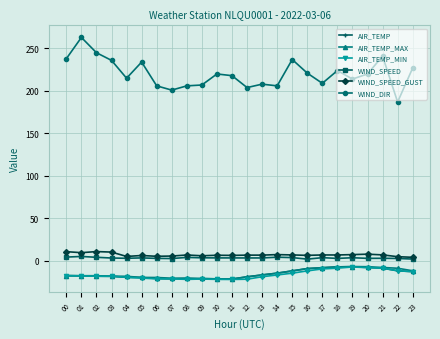

What are all the series names shown in the legend?

AIR_TEMP, AIR_TEMP_MAX, AIR_TEMP_MIN, WIND_SPEED, WIND_SPEED_GUST, WIND_DIR